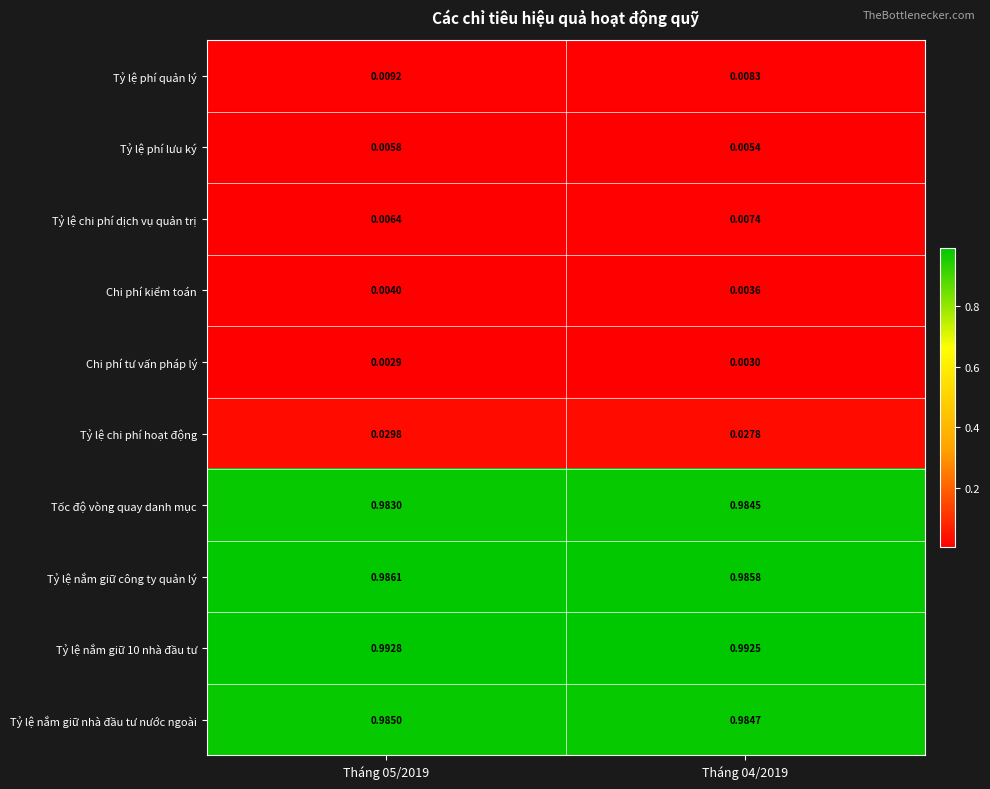

Is the value of Tỷ lệ nắm giữ 10 nhà đầu tư at Tháng 05/2019 greater than the value of Tốc độ vòng quay danh mục at Tháng 04/2019?

Yes